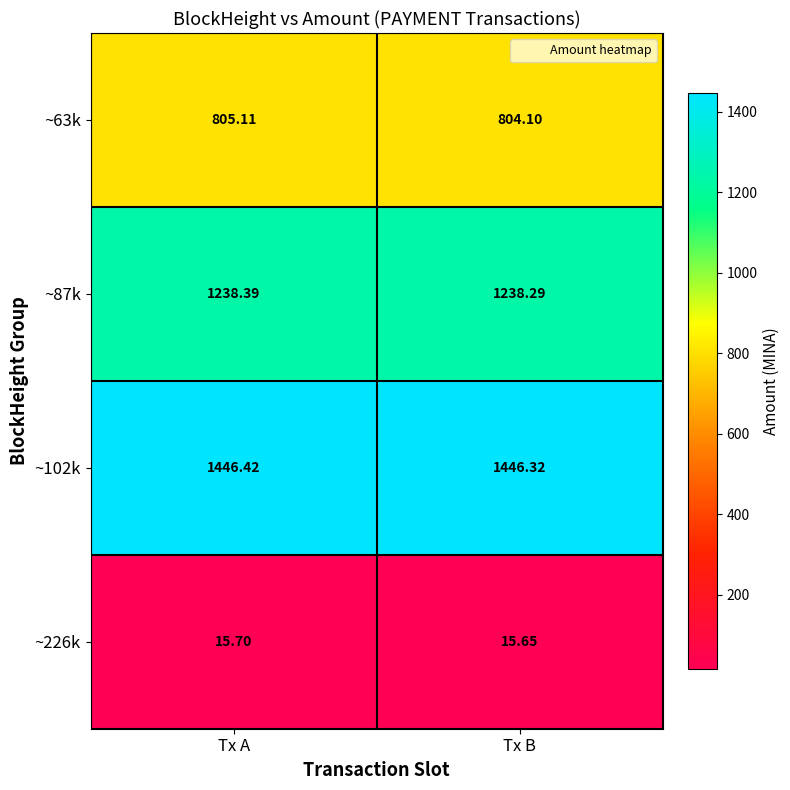

Count the number of categories in the chart.

2